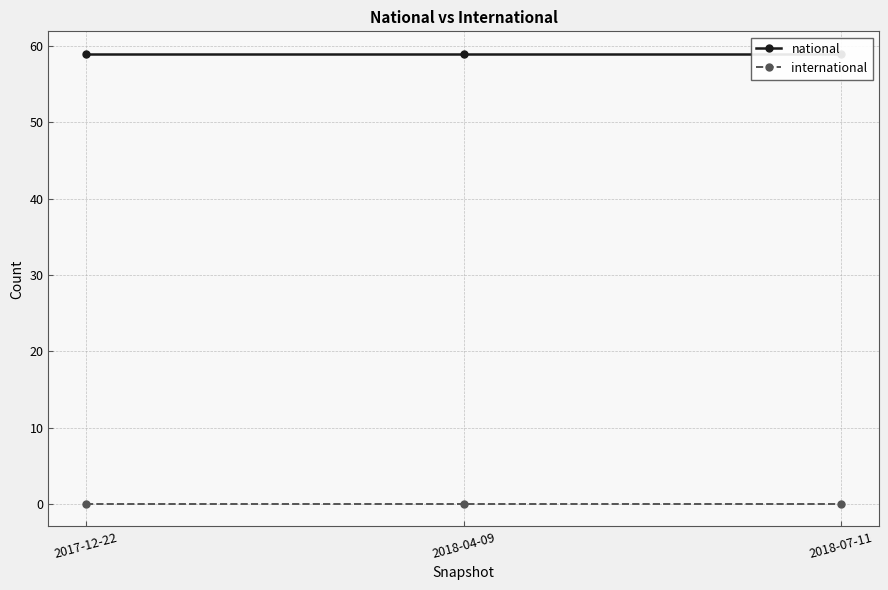

Rank the series at 2018-04-09 from highest to lowest value.

national, international